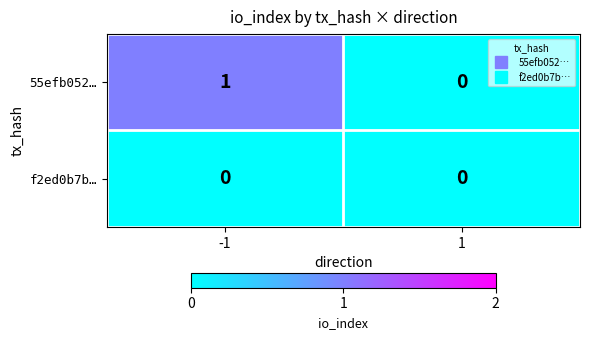

Is it true that f2ed0b7b… equals 0 at 1?

True